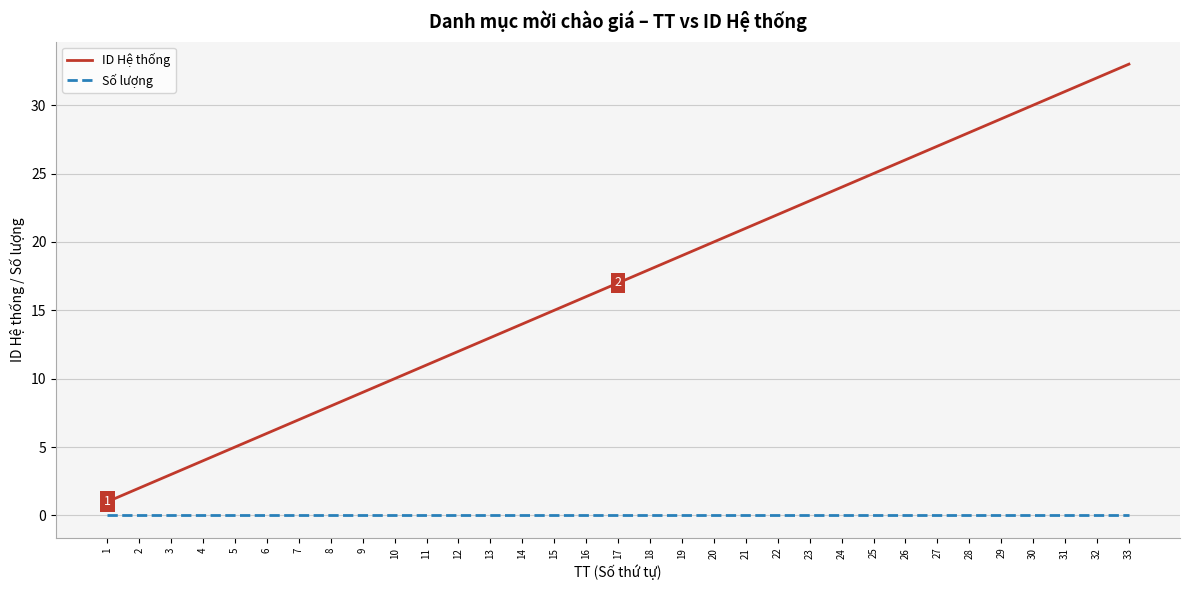

True or false: ID Hệ thống and Số lượng cross at least once.

False